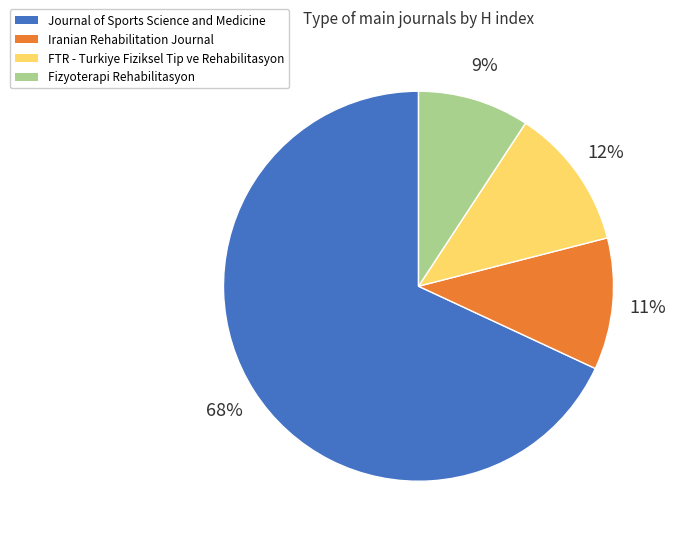

The Journal of Sports Science and Medicine slice represents 68% of the pie. True or false?

True